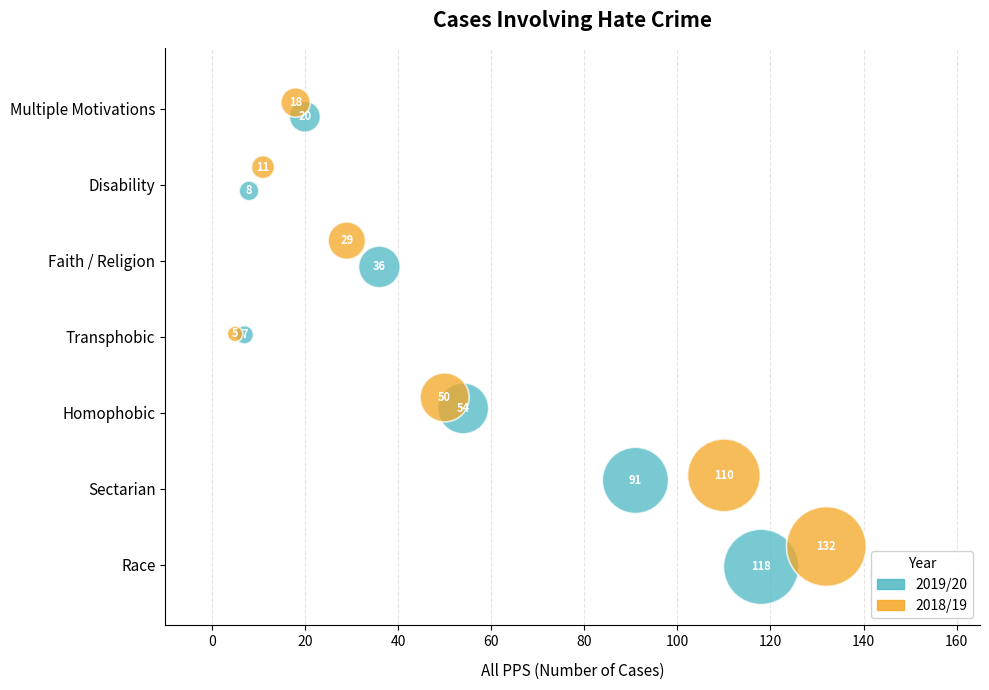

Which series reaches the minimum Y coordinate?

2019/20